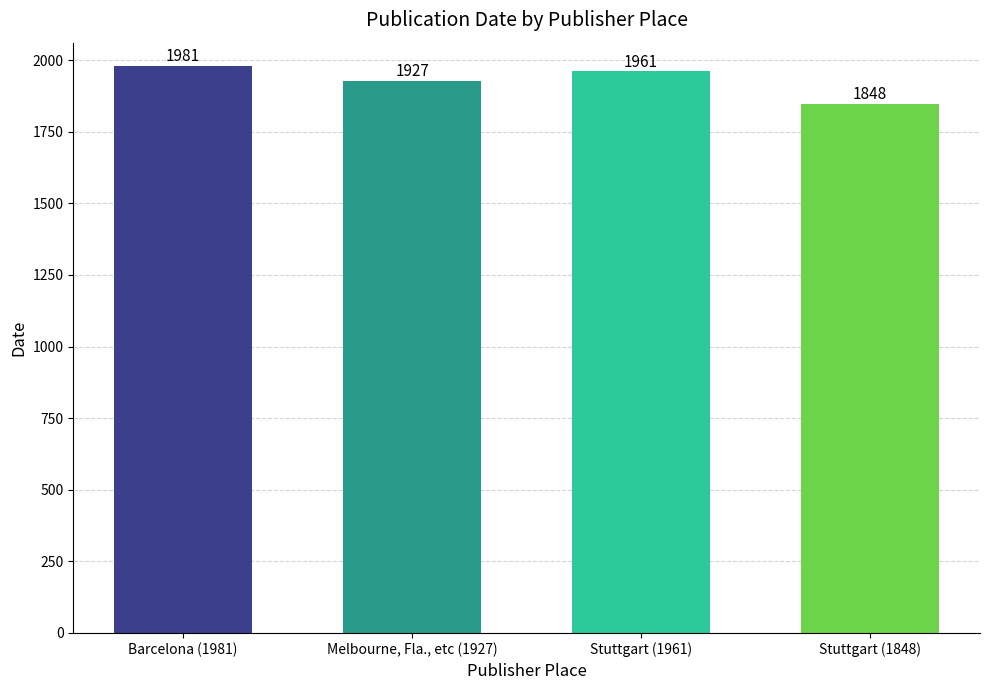

At which category does the chart reach its minimum across all series?

Stuttgart (1848)